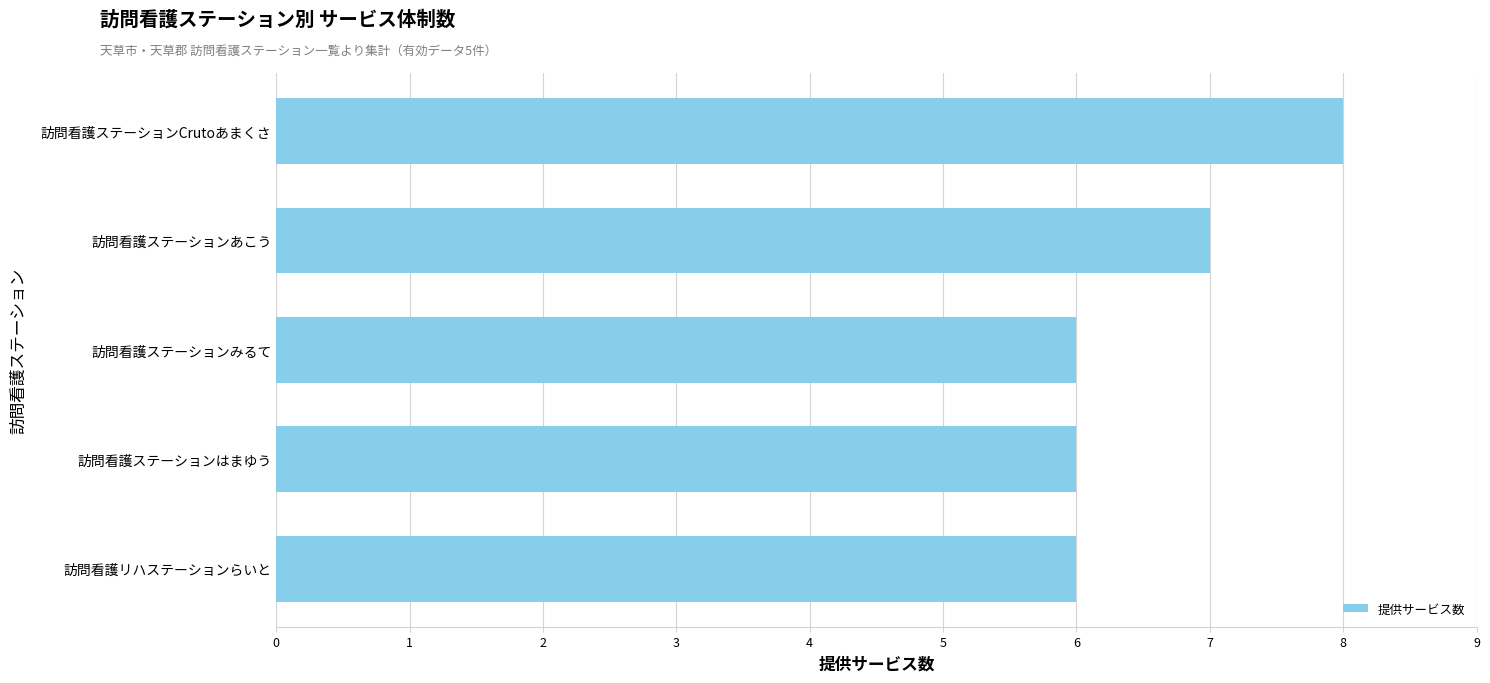

Reading top to bottom, extract all data points from this chart.

訪問看護ステーションCrutoあまくさ=8	訪問看護ステーションあこう=7	訪問看護ステーションみるて=6	訪問看護ステーションはまゆう=6	訪問看護リハステーションらいと=6